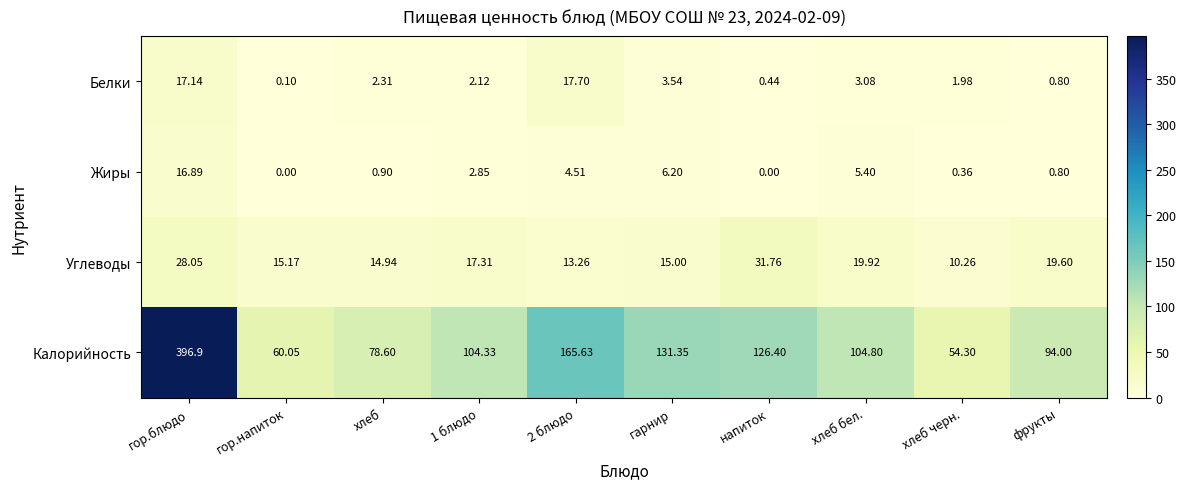

At which label does Углеводы first exceed 17?

гор.блюдо